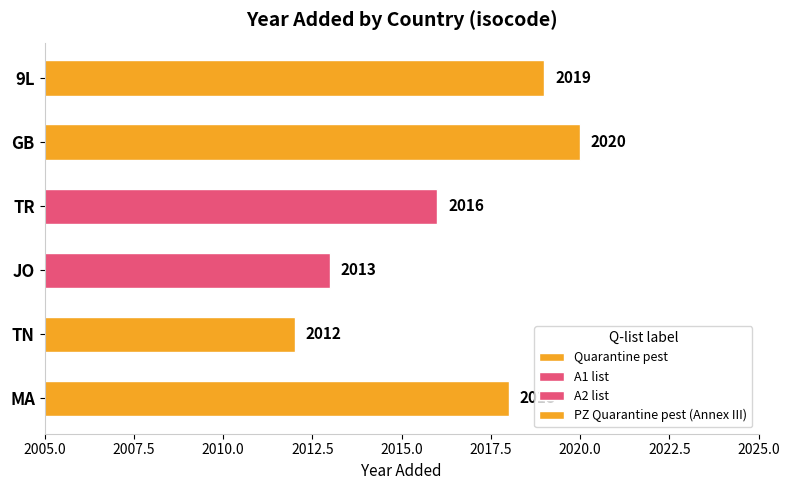

What is the ratio of the value at 9L to the value at TN?

1.0